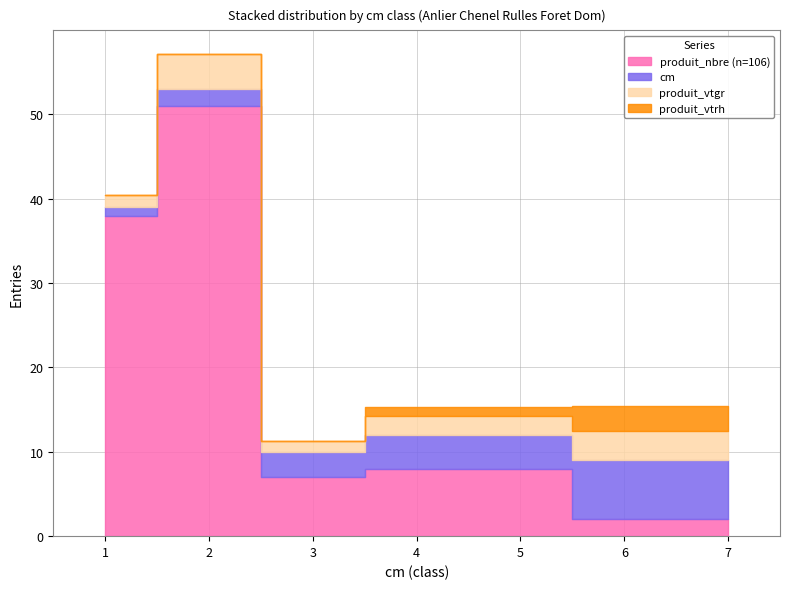

List the series in order of their peak value, lowest first.

produit_vtrh, produit_vtgr, cm, produit_nbre